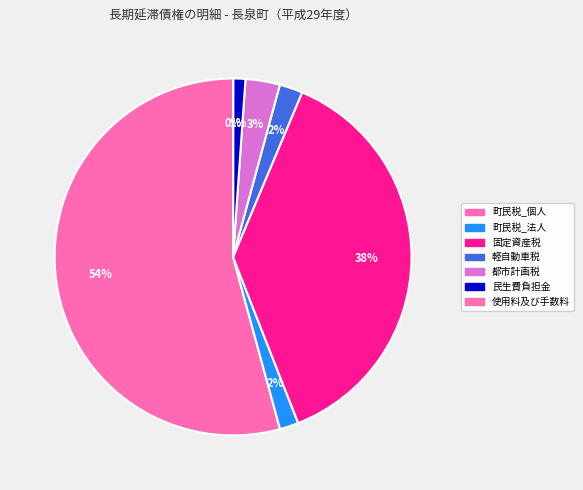

How much of the chart is everything except 軽自動車税?

97.9%